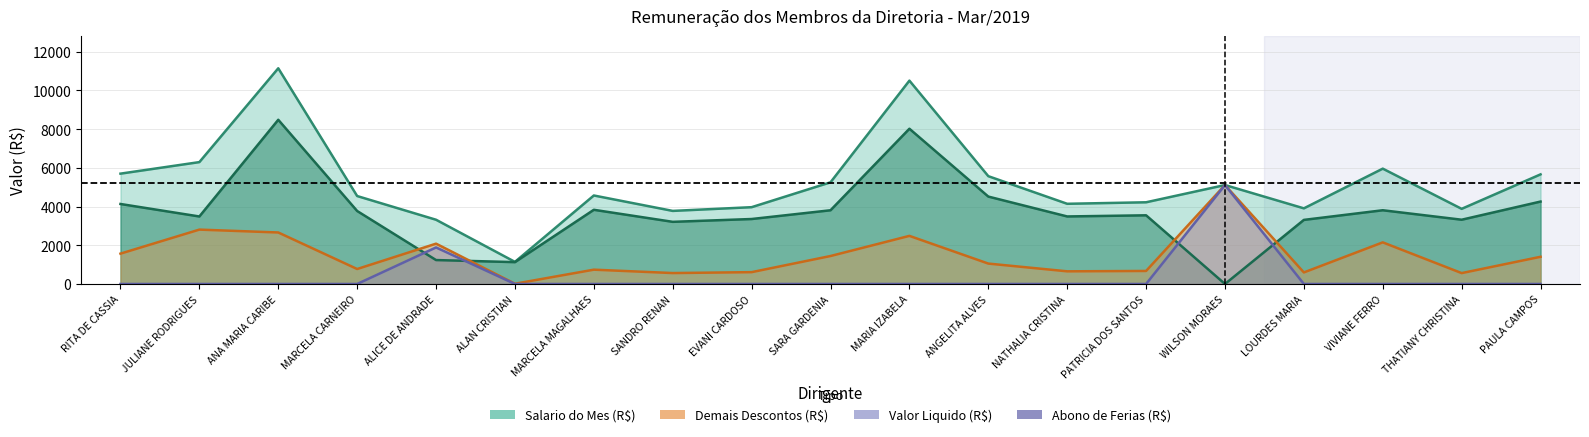

At how many categories does at least one series exceed 2089?

18